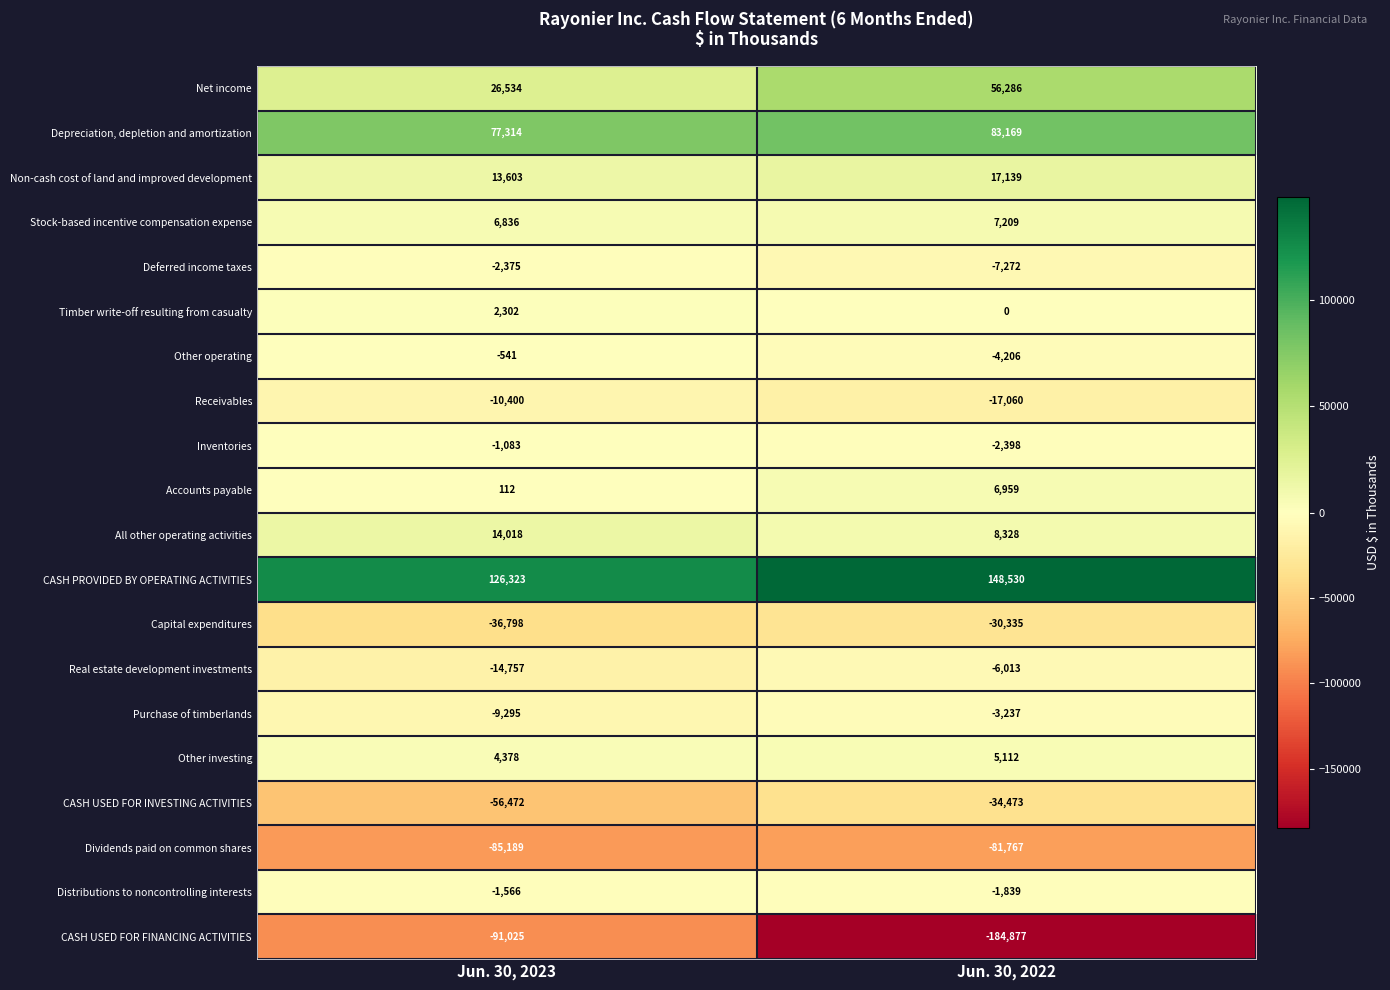

What is the difference between the maximum and minimum values in the Real estate development investments series?

8744